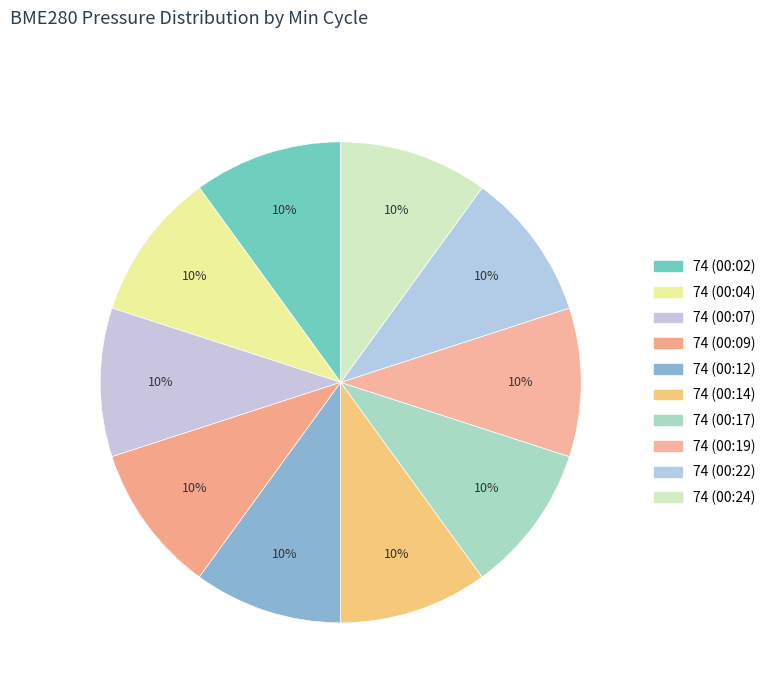

How many segments does this pie chart have?

10